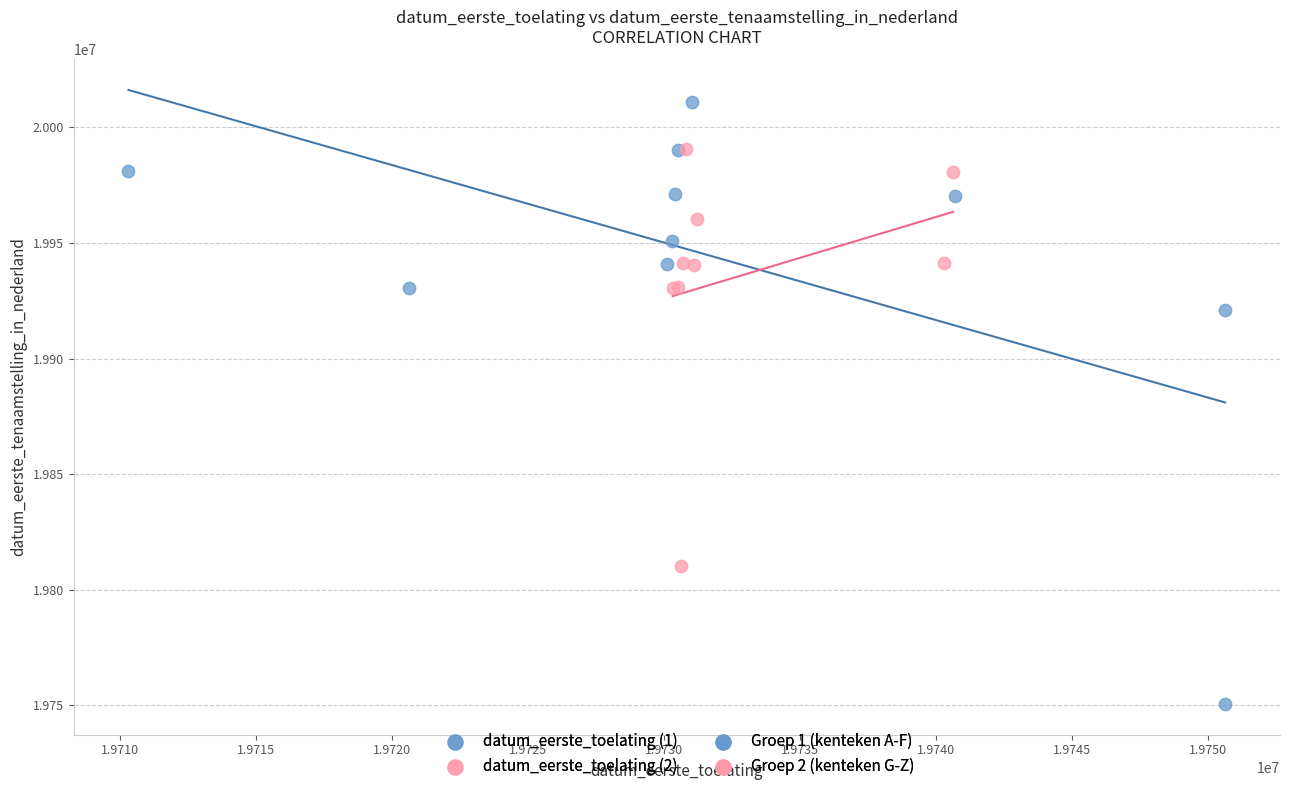

Which series has the widest spread of Y values?

datum_eerste_toelating (1)